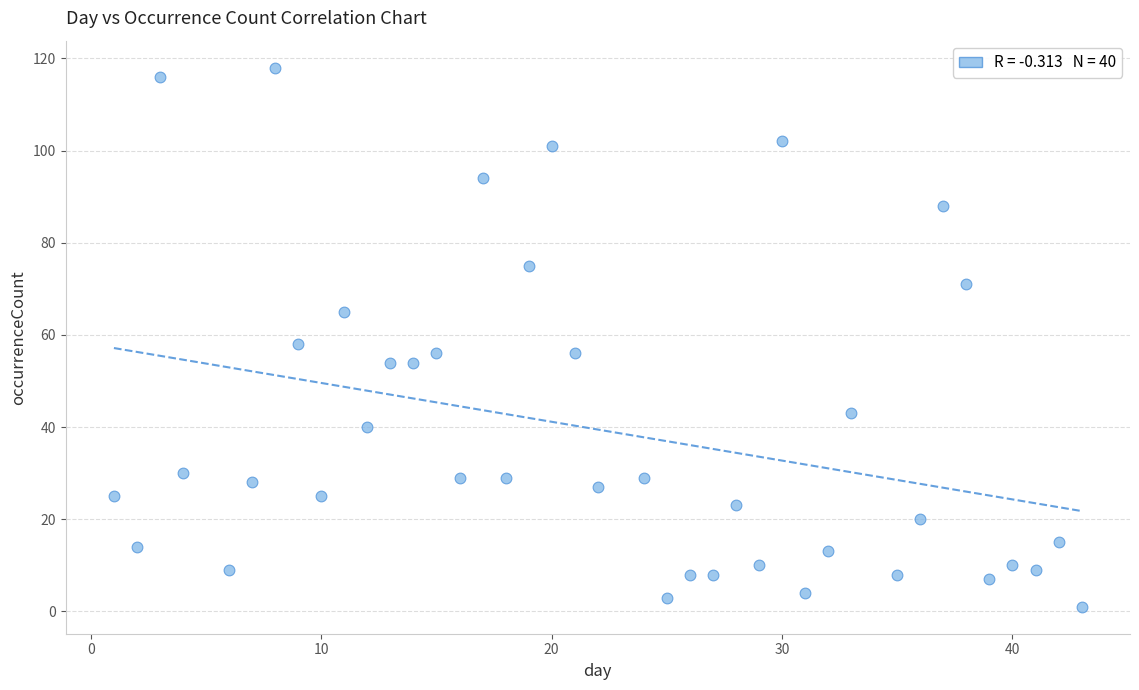

What is the range of X values (max minus min)?

42